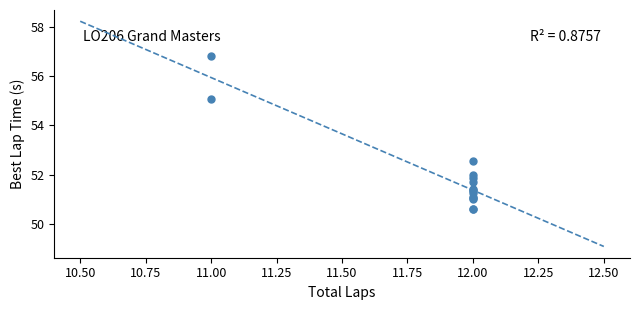

What Y value in the scatter plot is closest to 53?

52.6